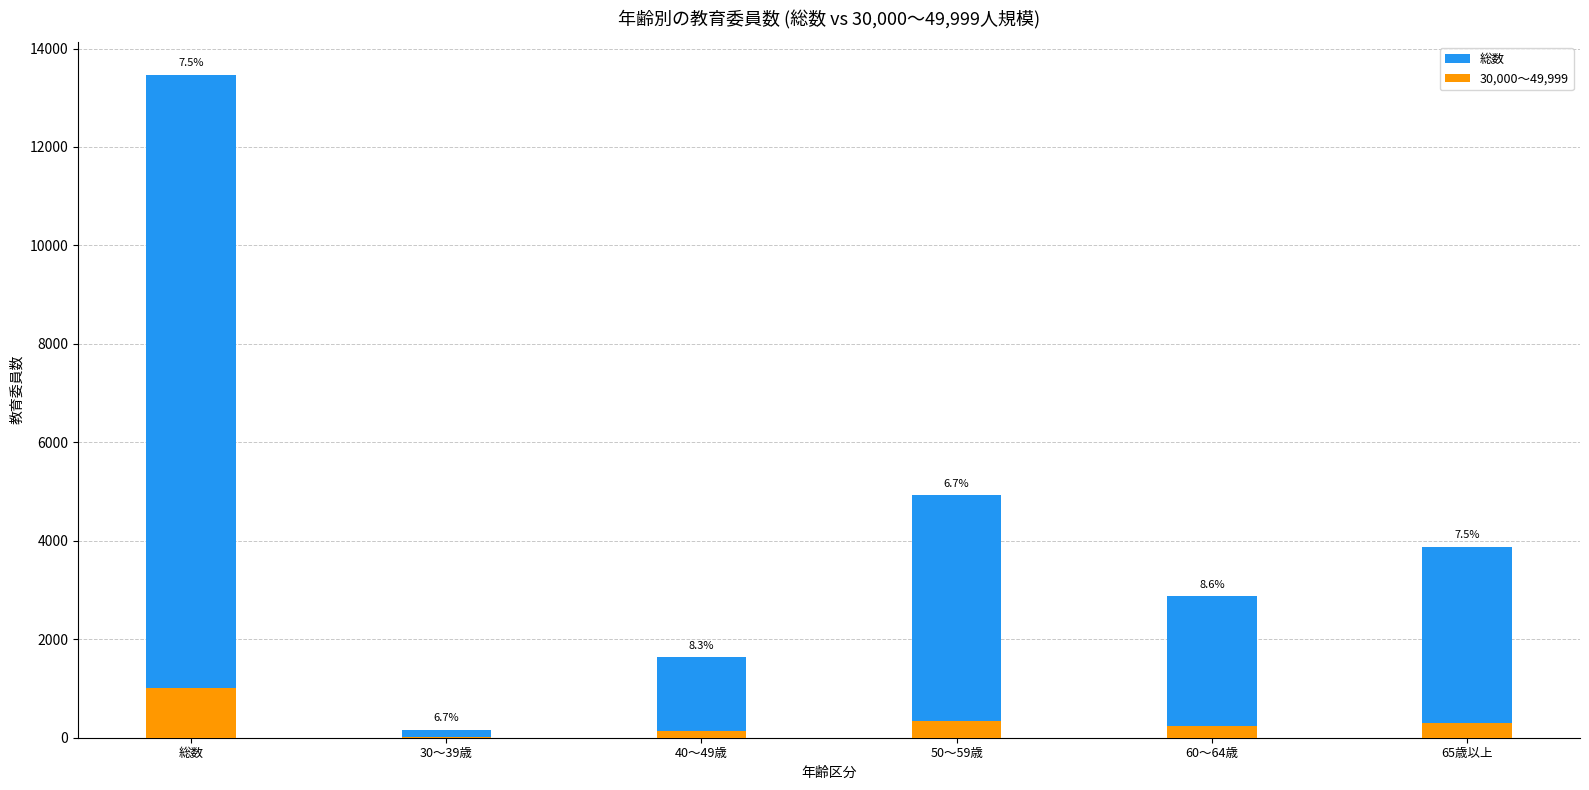

At which label does 総数 reach its peak?

総数